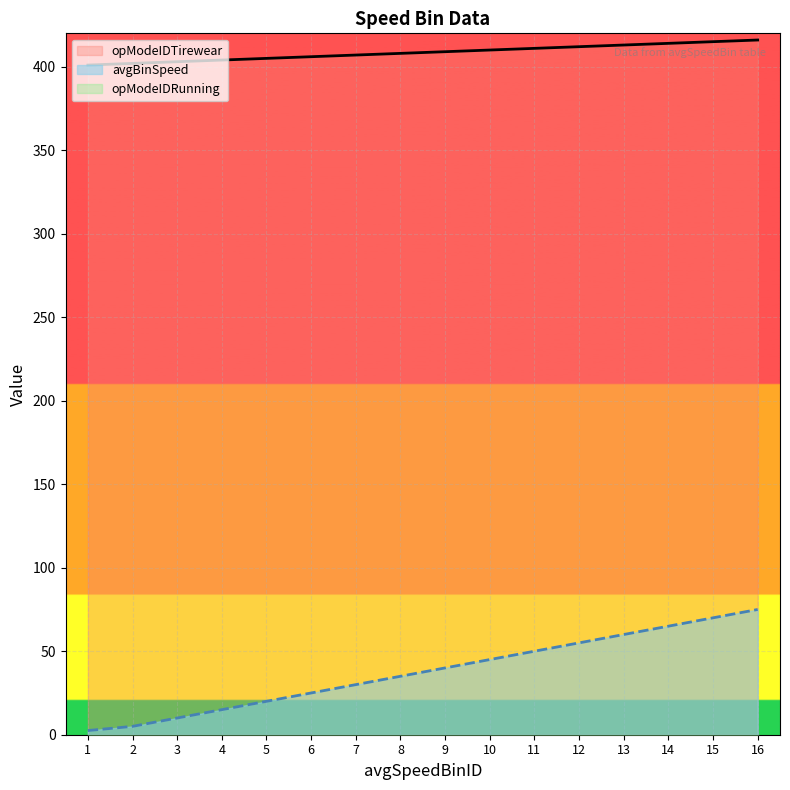

Between 7 and 3, which is larger?

7